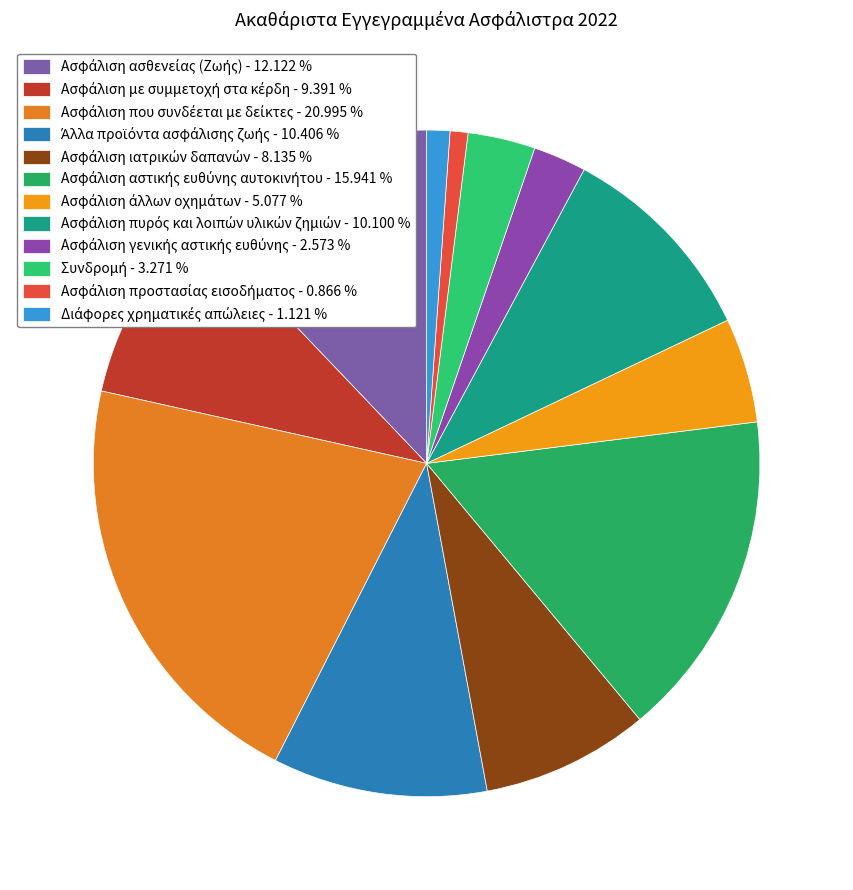

Count the number of slices in the pie.

12